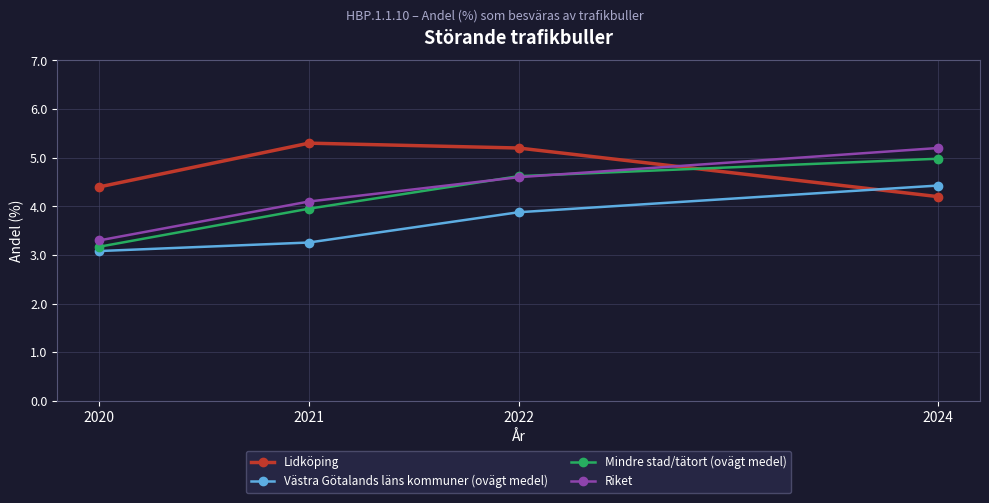

The Mindre stad/tätort (ovägt medel) series shows 4.6 at 2022. True or false?

True